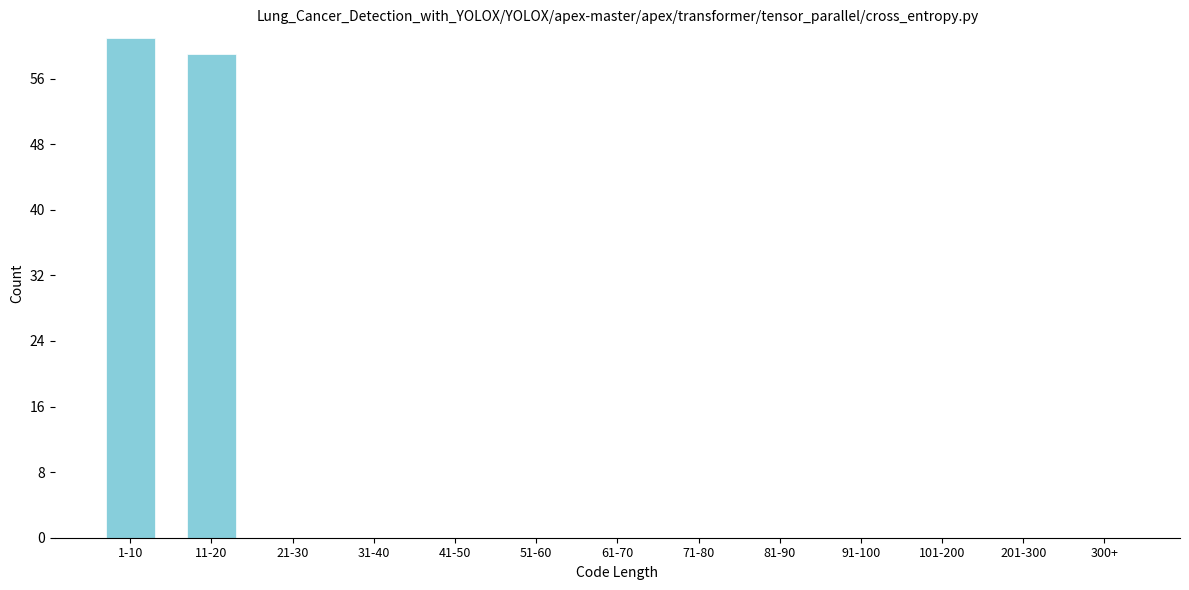

Reading left to right, transcribe all the data shown in this chart.

1-10=61	11-20=59	21-30=0	31-40=0	41-50=0	51-60=0	61-70=0	71-80=0	81-90=0	91-100=0	101-200=0	201-300=0	300+=0